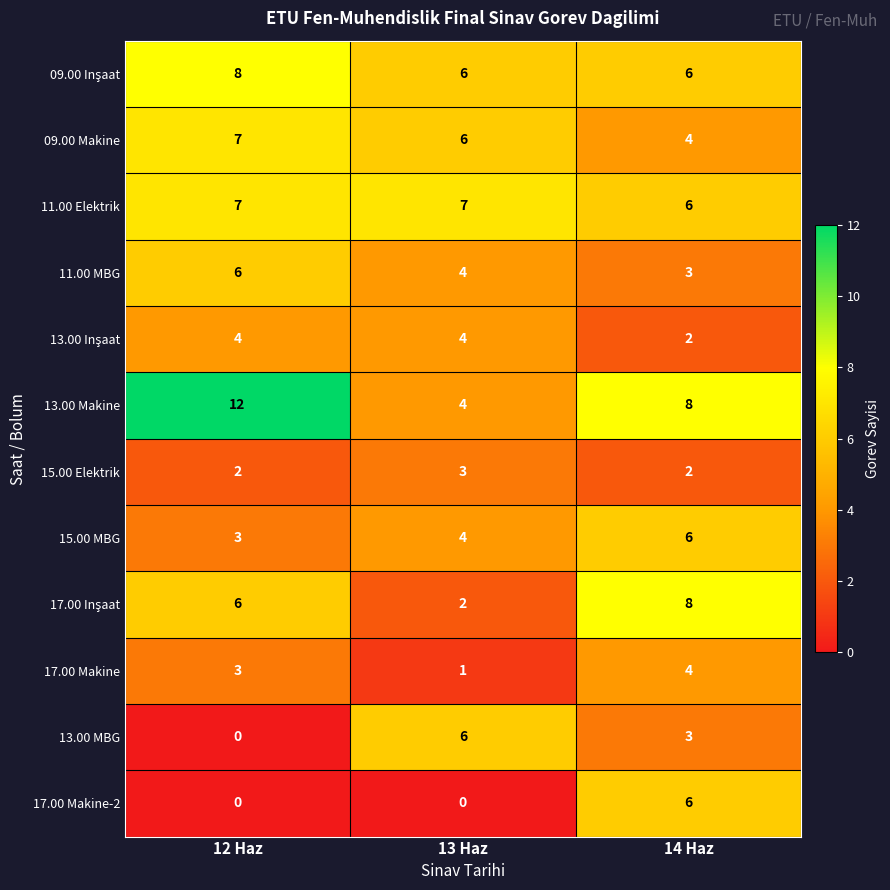

The 11.00 Elektrik series shows 4 at 14 Haz. True or false?

False